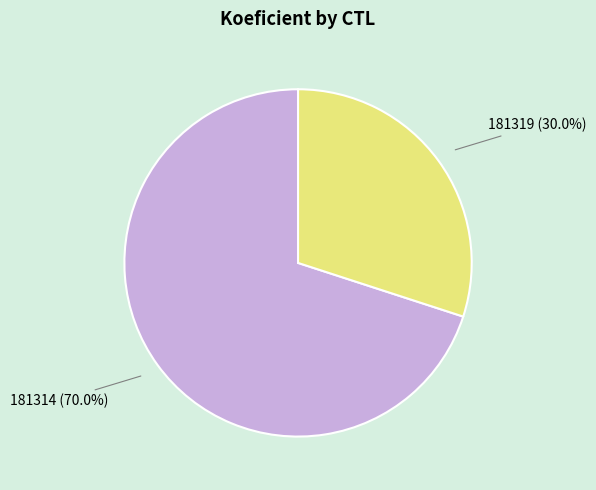

How many slices are in this pie chart?

2